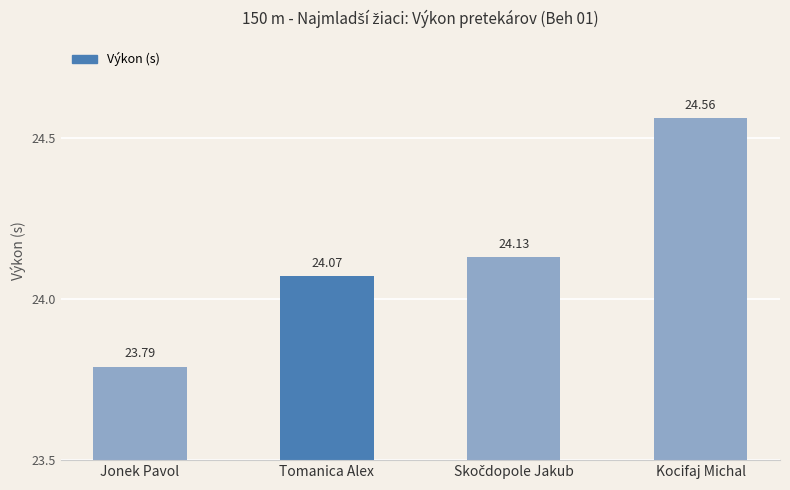

What is the greatest value displayed?

24.6